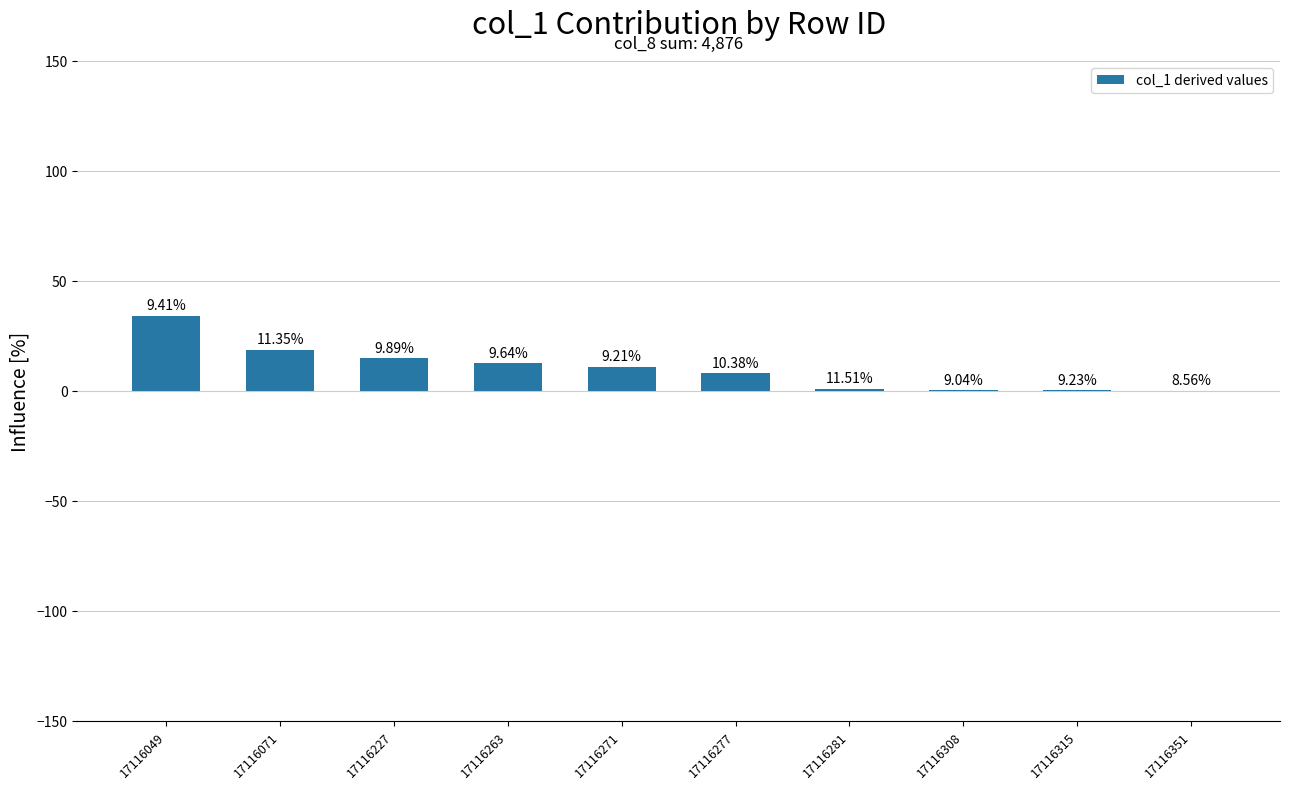

Are the bars horizontal?

No